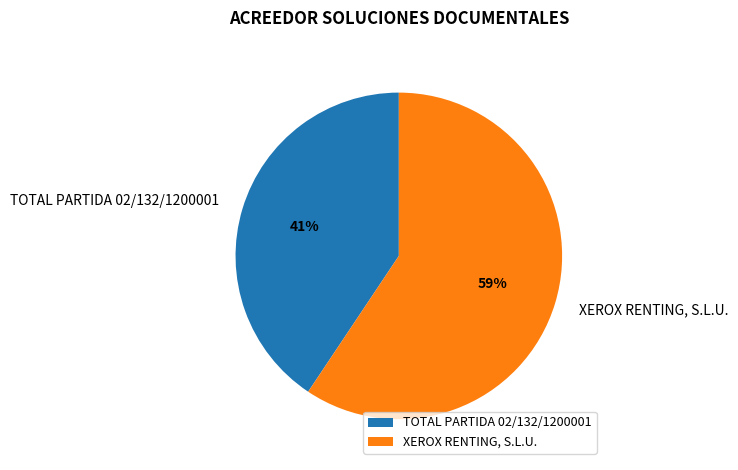

True or false: XEROX RENTING, S.L.U. accounts for 74% of the total.

False